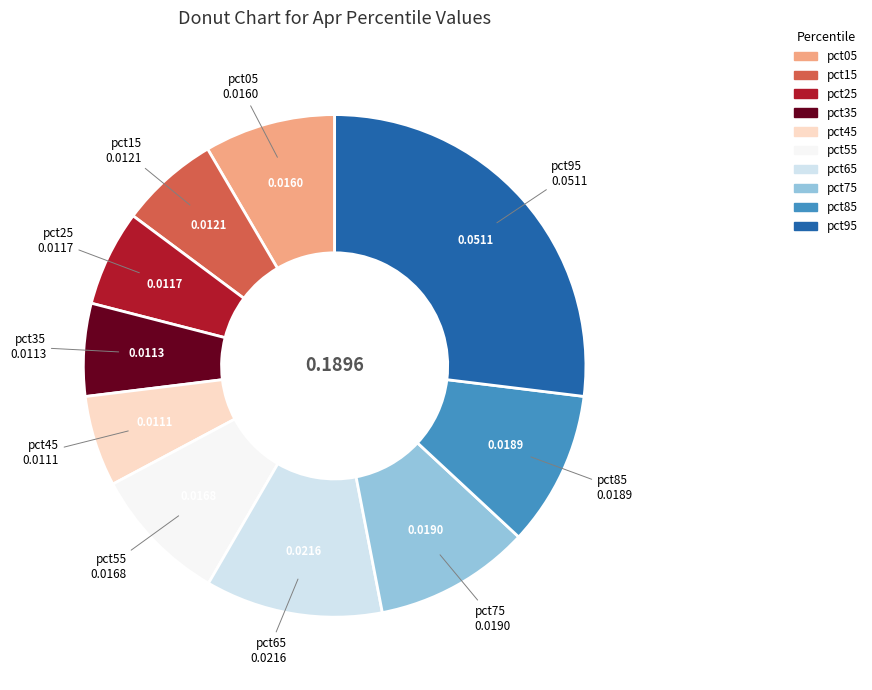

How many slices are in this pie chart?

10